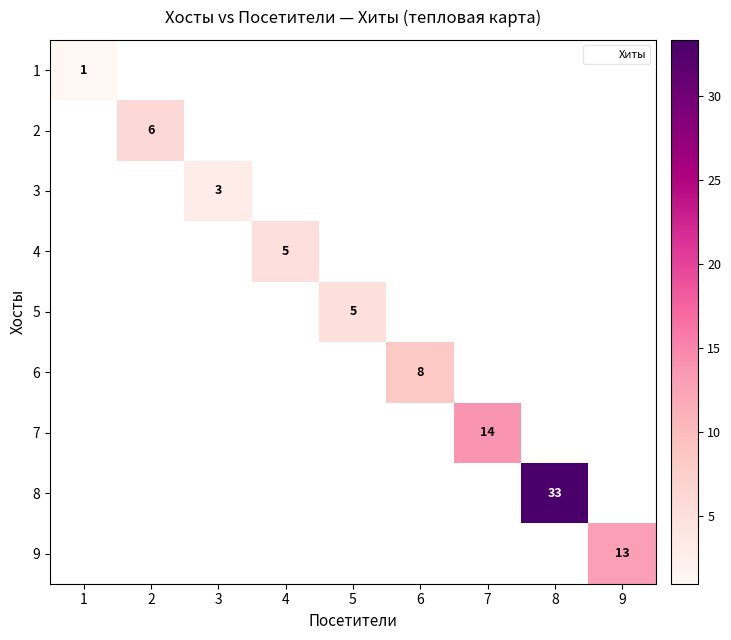

At which label does 1 reach its peak?

1